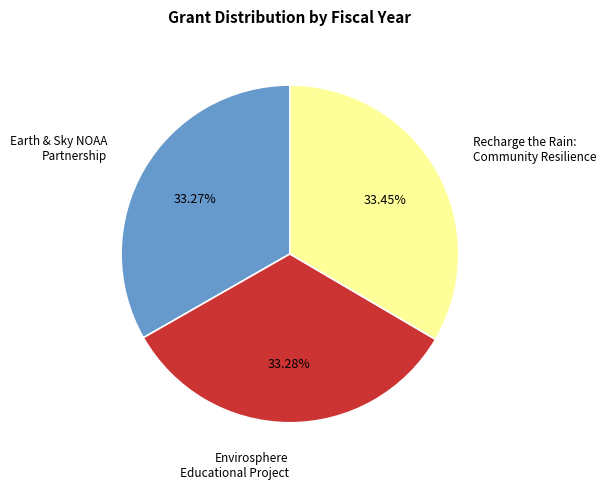

Is it true that Earth & Sky NOAA Partnership is 41% of the pie?

False